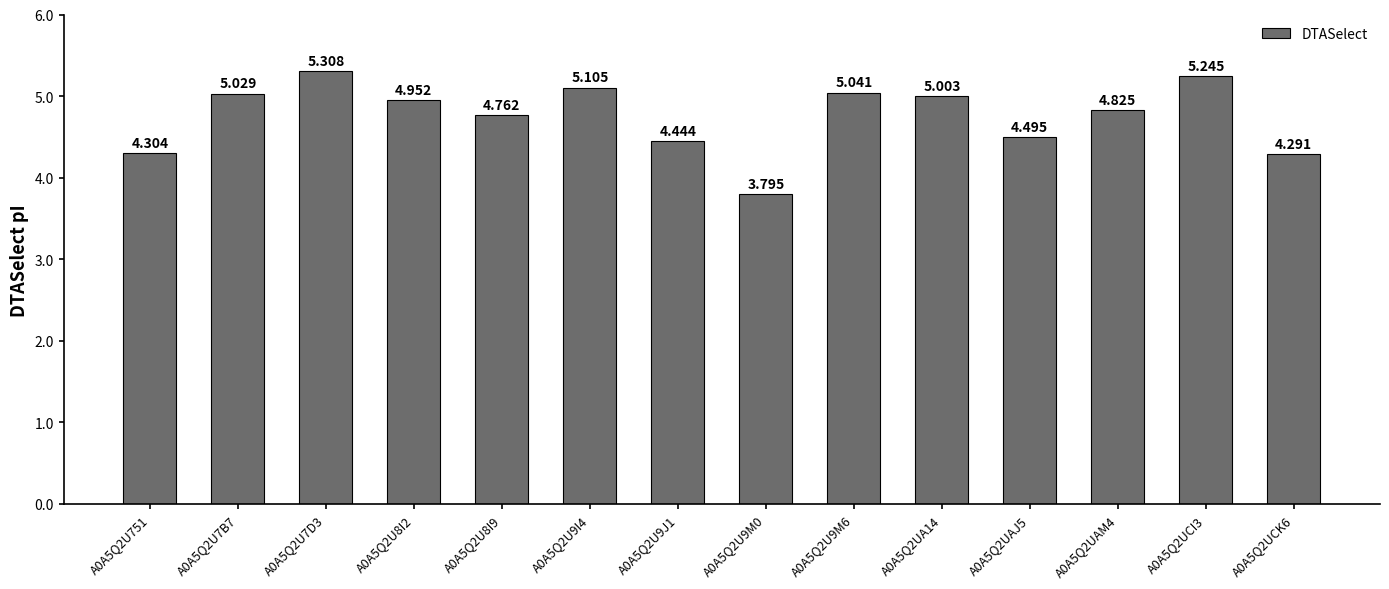

Which has a higher value, A0A5Q2U9M0 or A0A5Q2U7B7?

A0A5Q2U7B7